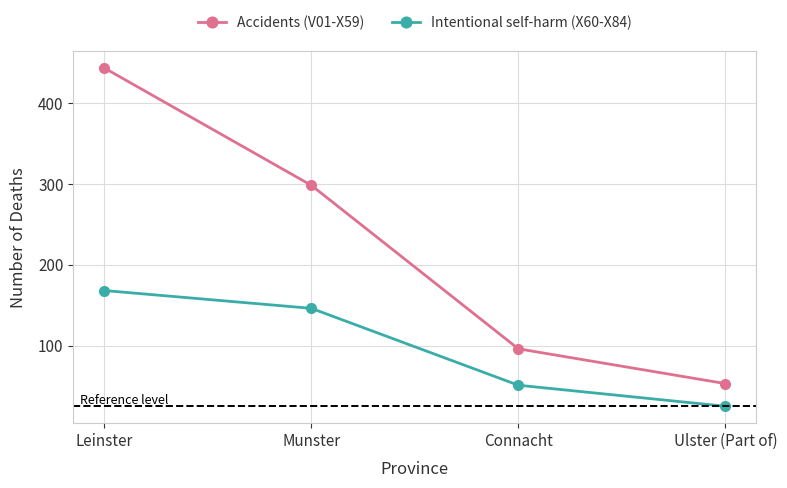

At how many categories does at least one series exceed 439?

1